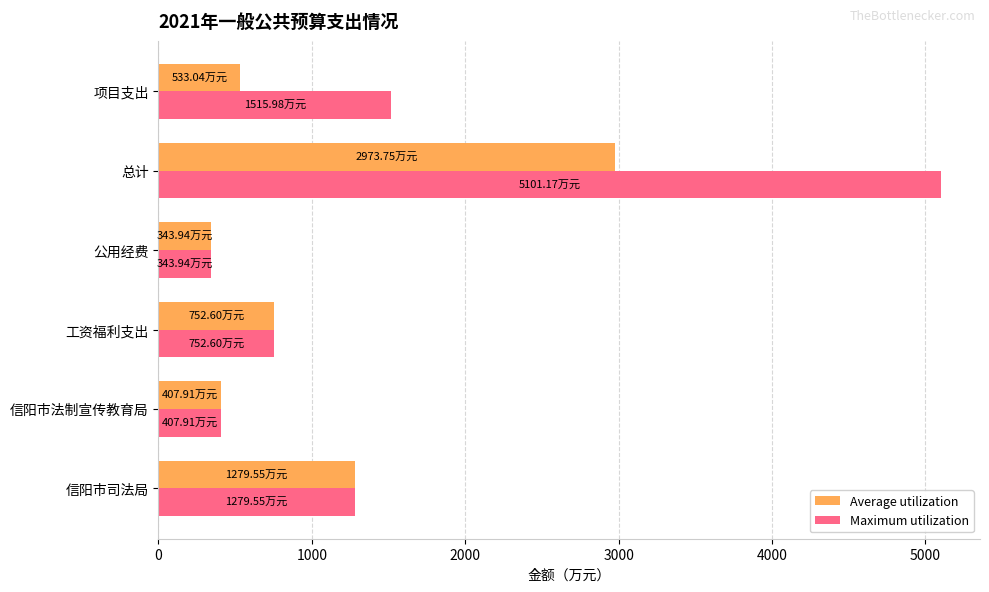

How many data points in Average utilization are above 752?

3